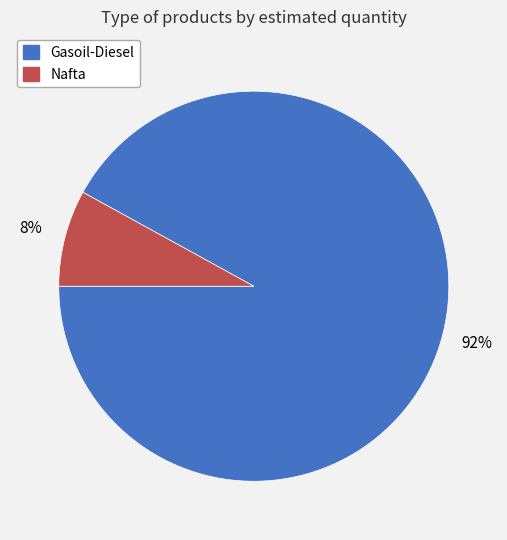

Which category has the smallest portion of the pie?

Nafta